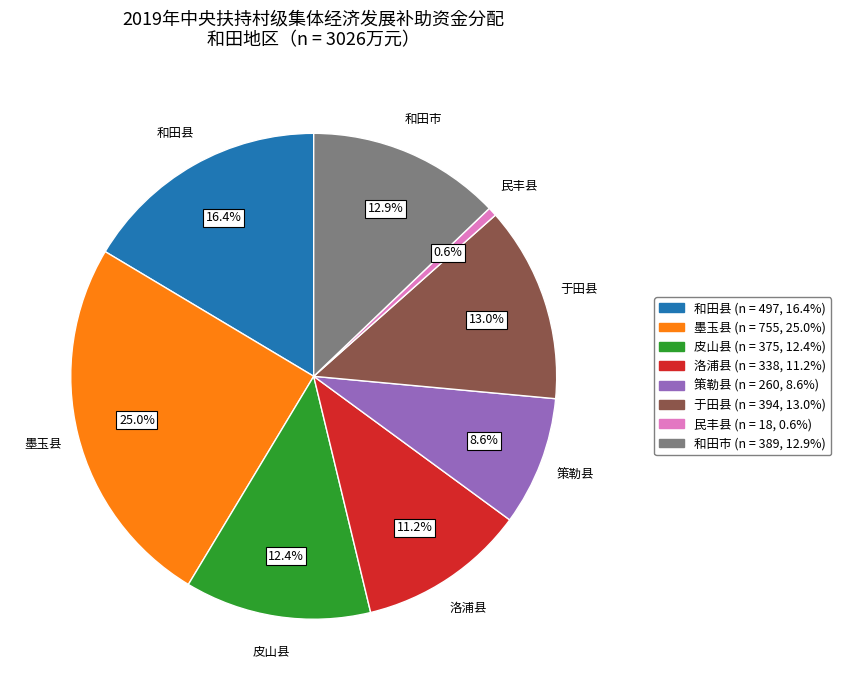

Is it true that 洛浦县 is 11% of the pie?

True